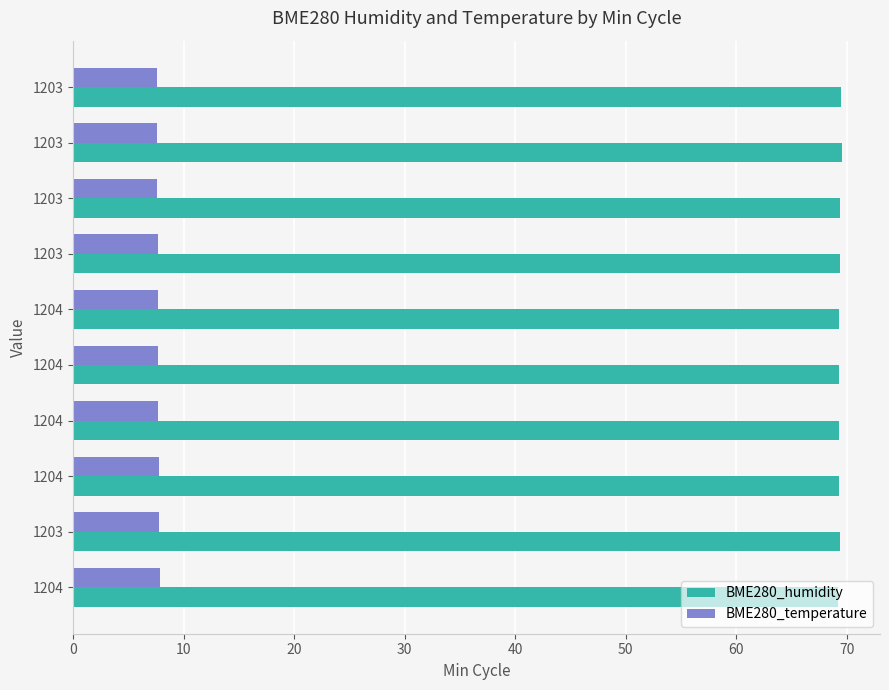

Count the number of data series in this chart.

2